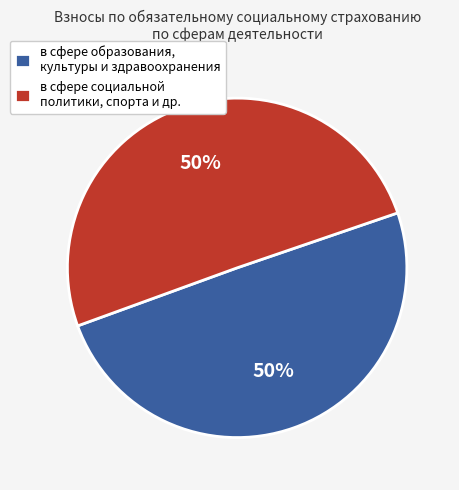

Is the sum of в сфере образования, культуры и здравоохранения and в сфере социальной политики, спорта и др. greater than half?

Yes